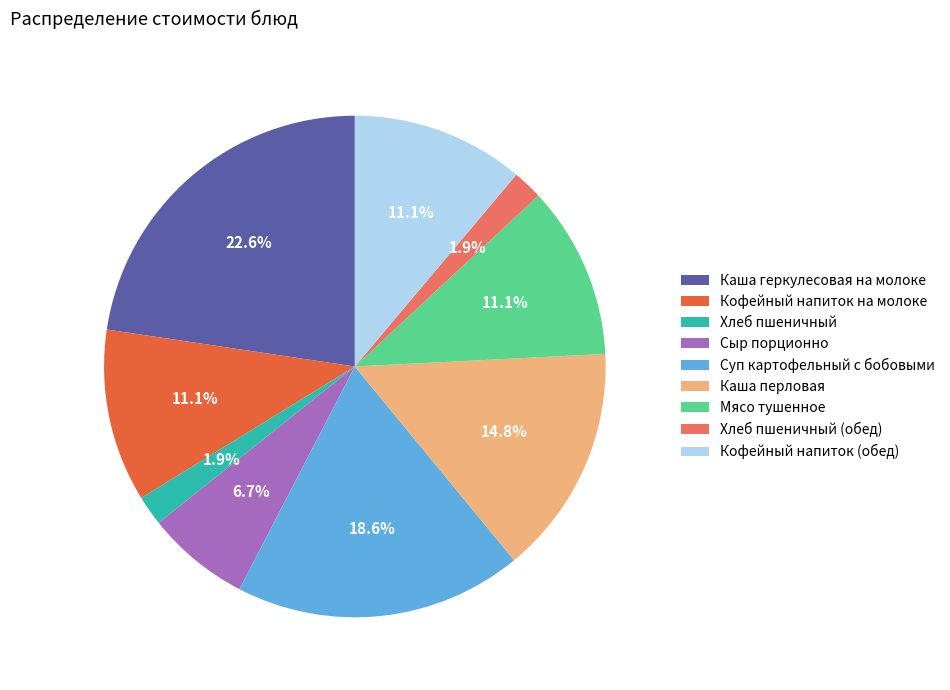

Combined, do Хлеб пшеничный (обед) and Каша перловая account for over 50%?

No